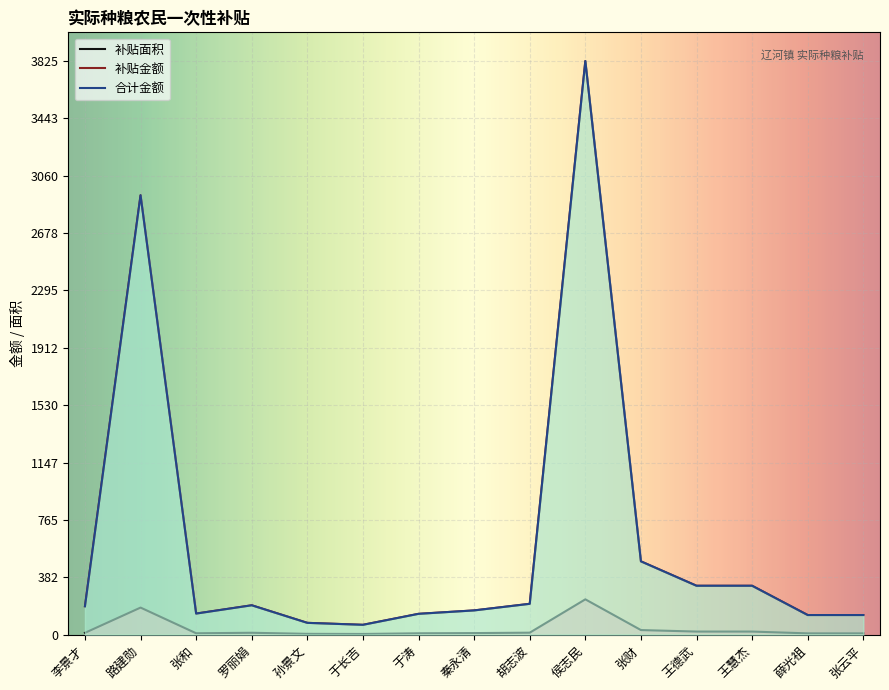

True or false: 补贴面积 and 补贴金额 intersect in this chart.

False